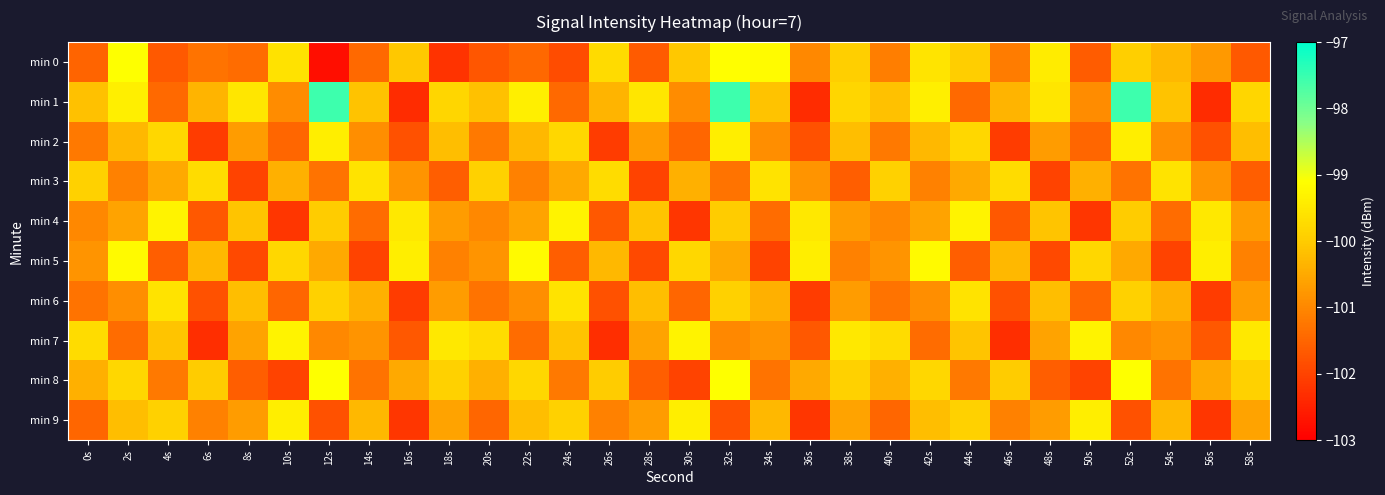

List the series in order of their peak value, lowest first.

min 3, min 6, min 2, min 9, min 4, min 7, min 5, min 8, min 0, min 1